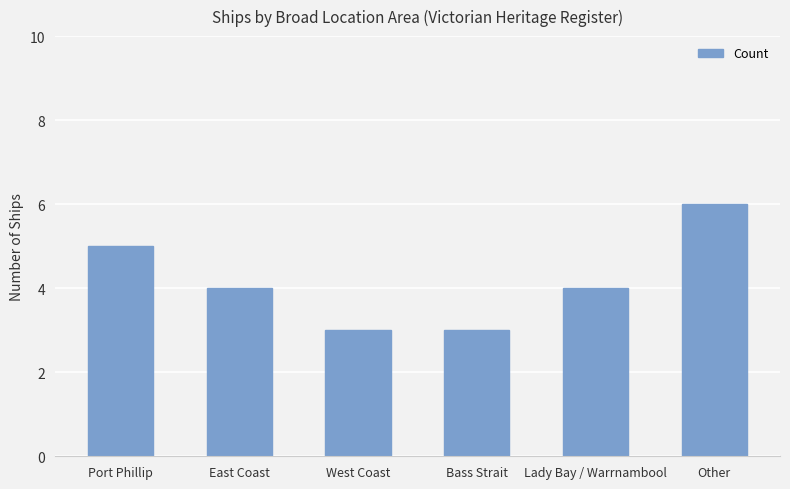

Approximately how many times larger is the value at Other compared to West Coast?

2.0